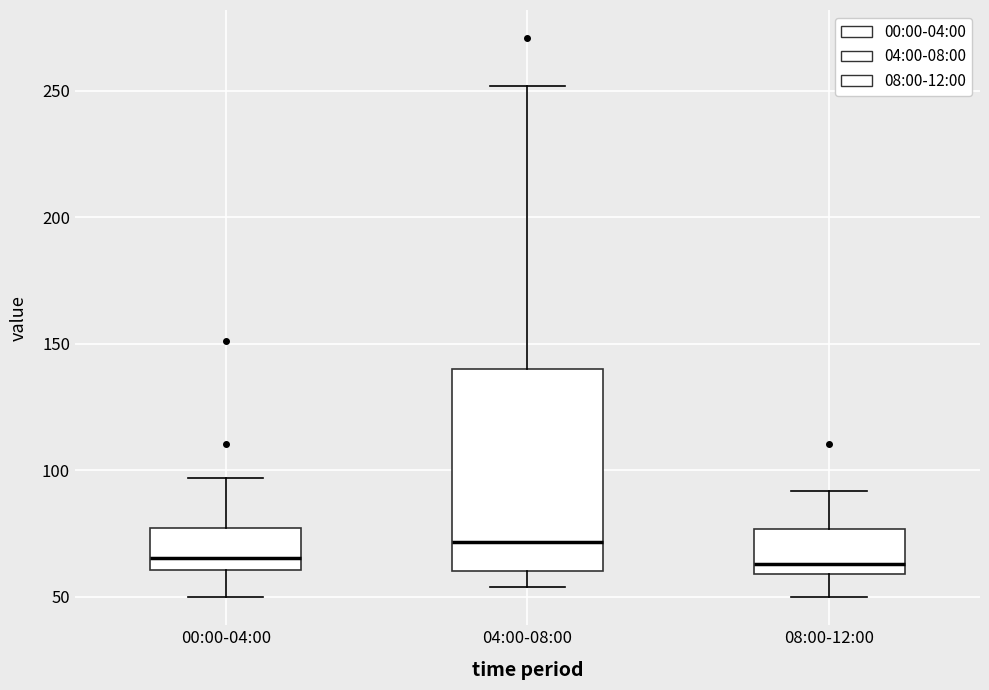

Where is the upper edge of the box for 04:00-08:00 on the y-axis? The values are not printed on the chart, so give them approximately, as read against the axis.

140